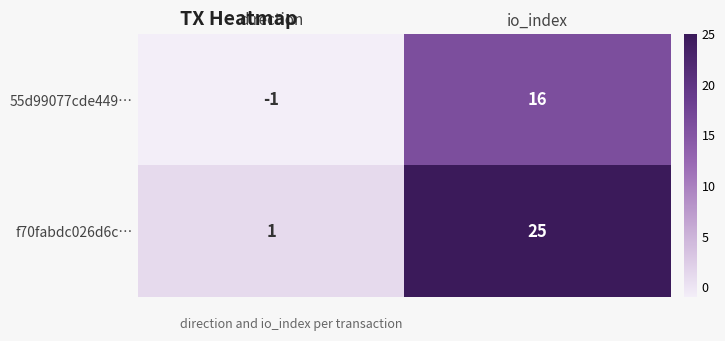

What is the sum of all f70fabdc026d6c… values?

26